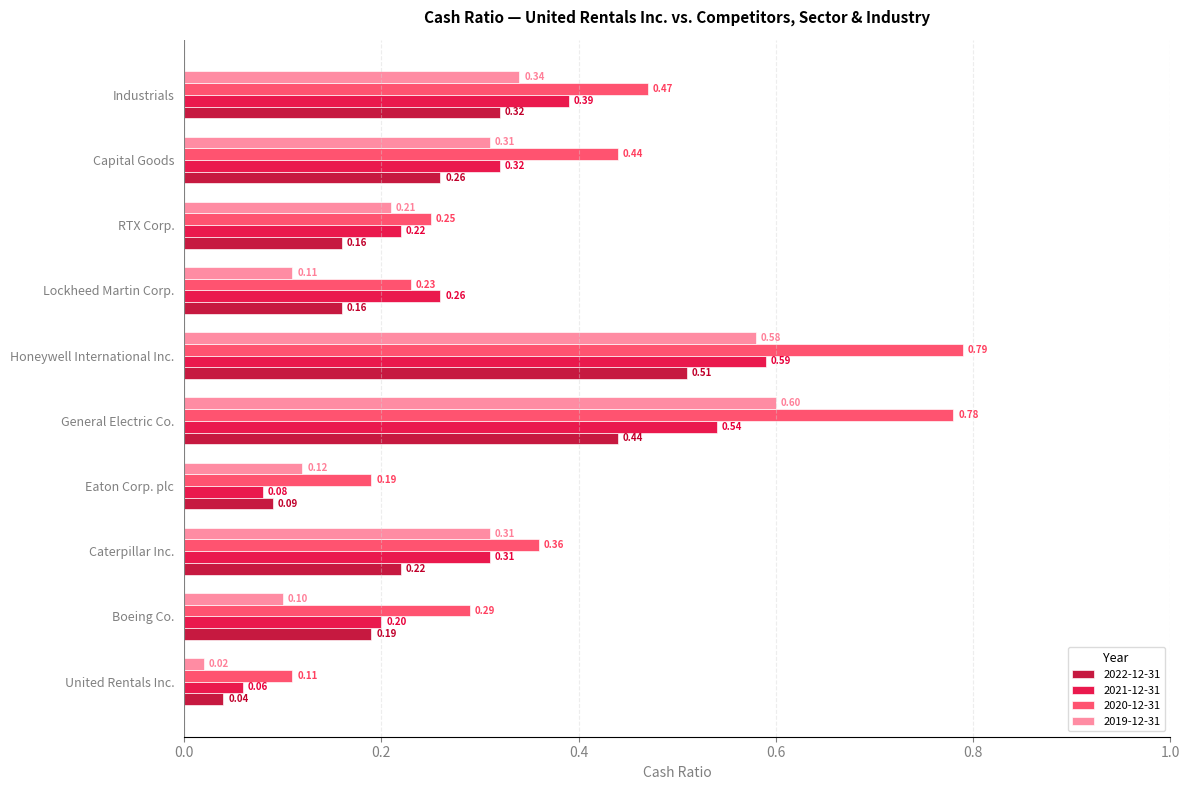

True or false: 2022-12-31 has a value of 0.1 at Capital Goods.

False